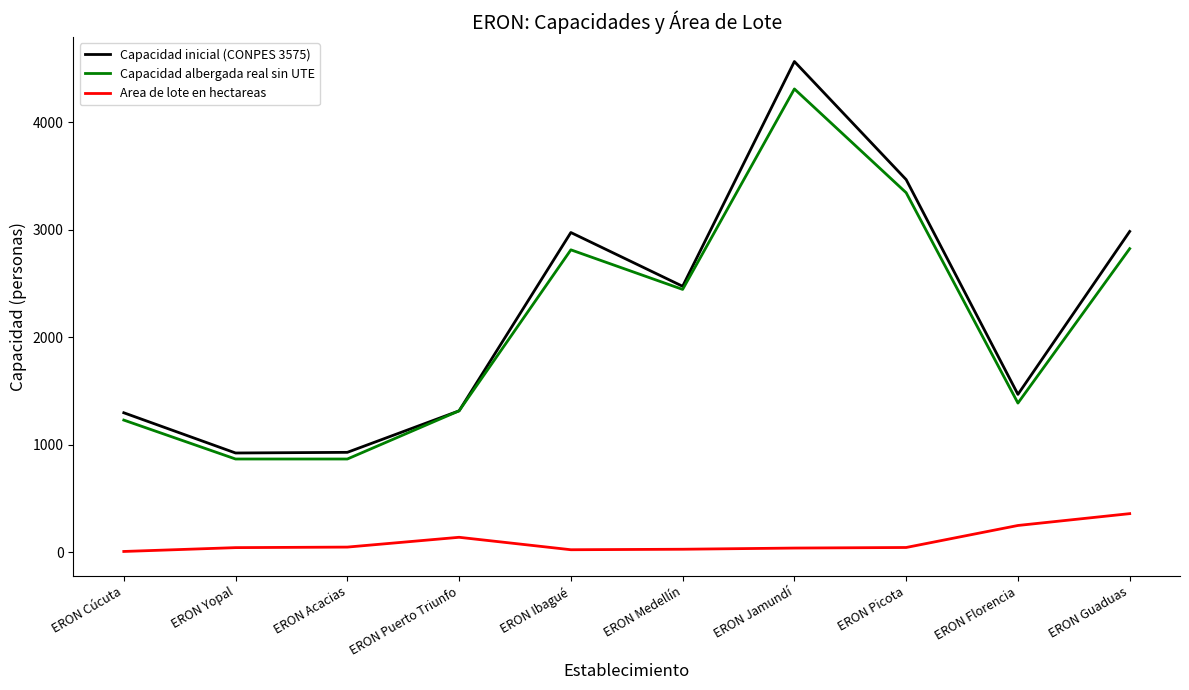

At ERON Florencia, list the series in order from largest to smallest.

Capacidad inicial (CONPES 3575), Capacidad albergada real sin UTE, Area de lote en hectareas